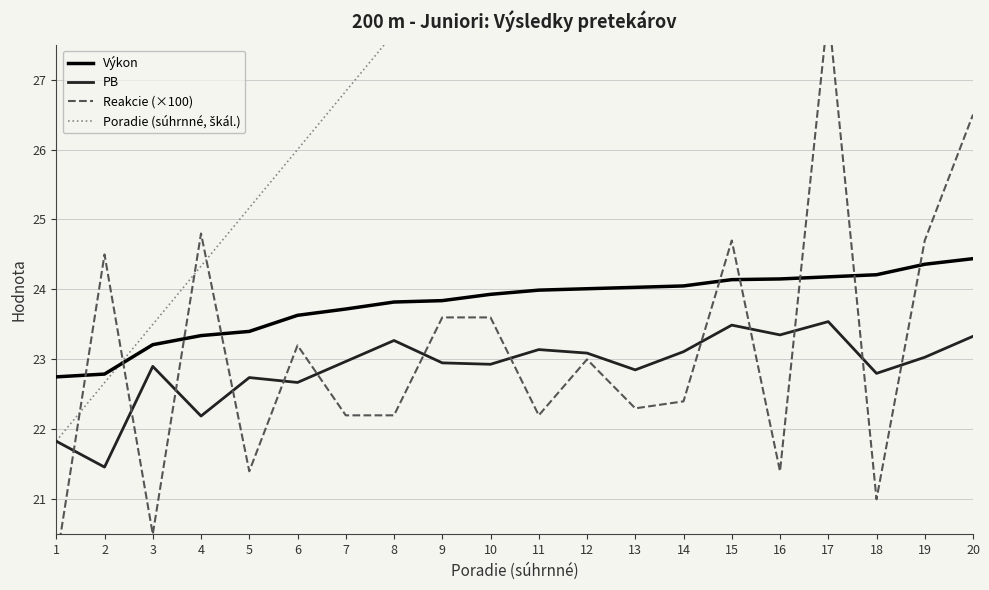

What is the sum of the Reakcie (×100) values at 10 and 20?

50.1